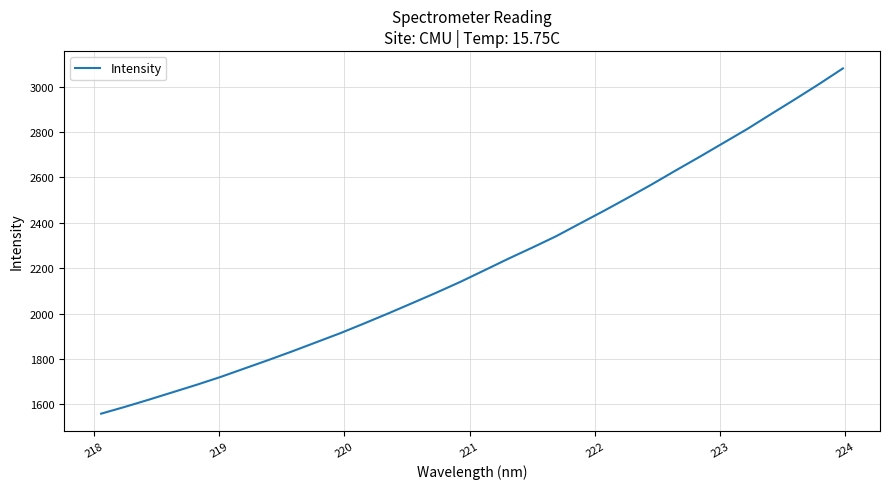

What is the greatest value displayed?

3080.0